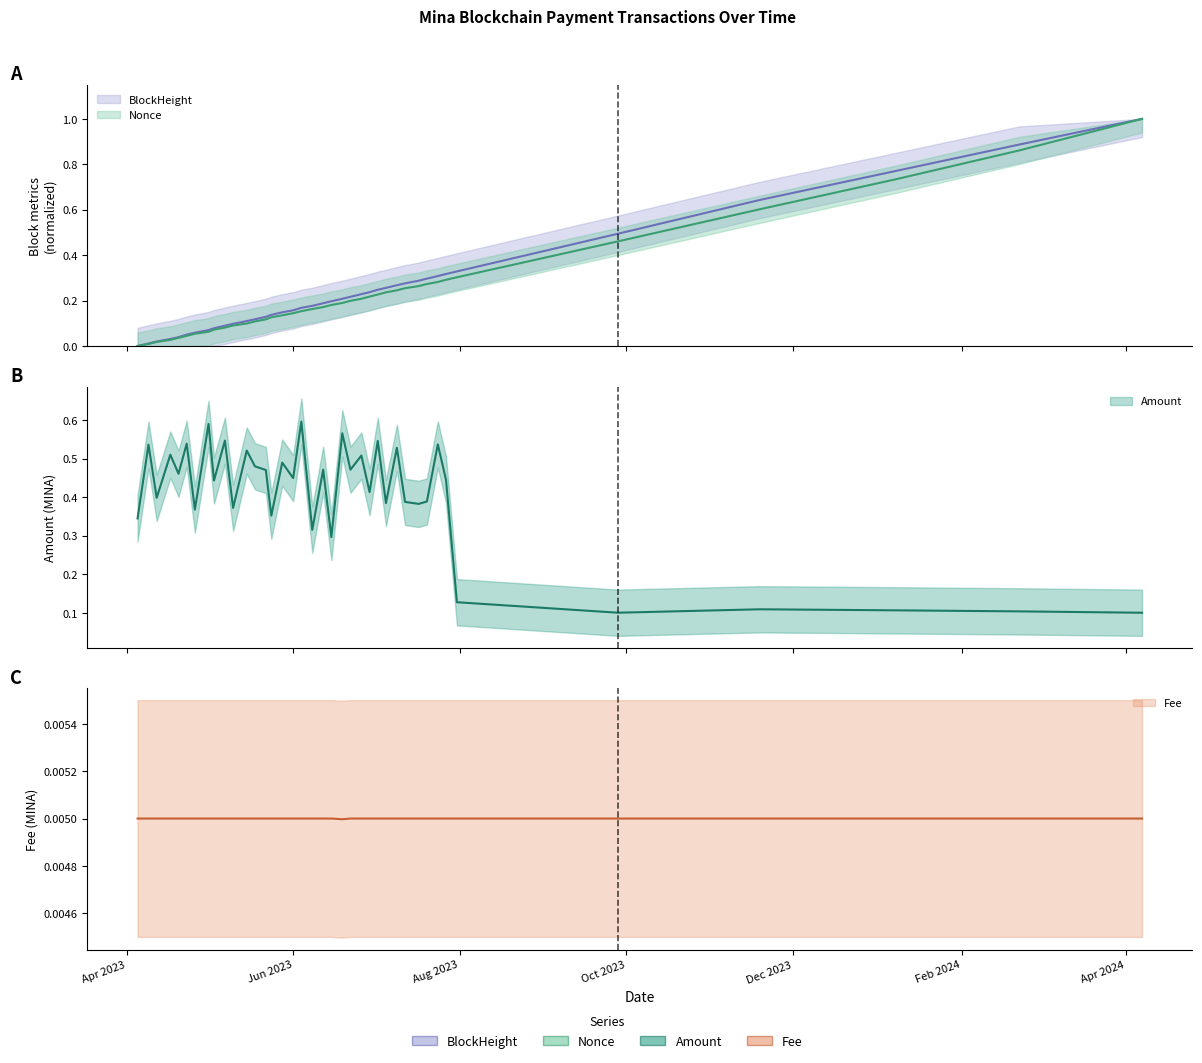

How many categories are shown in the chart?

39